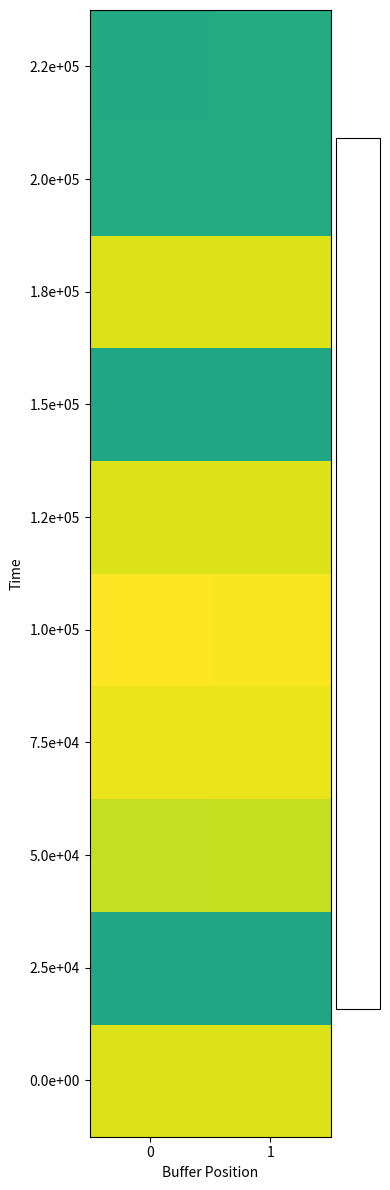

Which series has the largest total across all categories?

1.0e+05